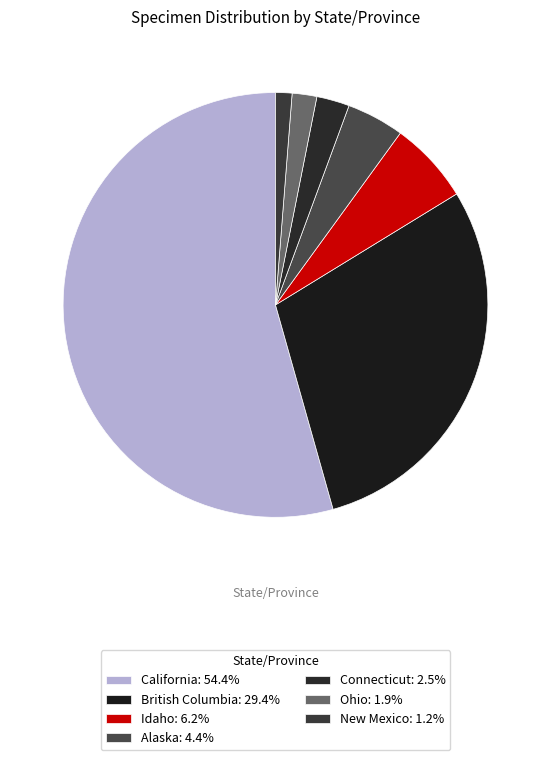

How many segments does this pie chart have?

7